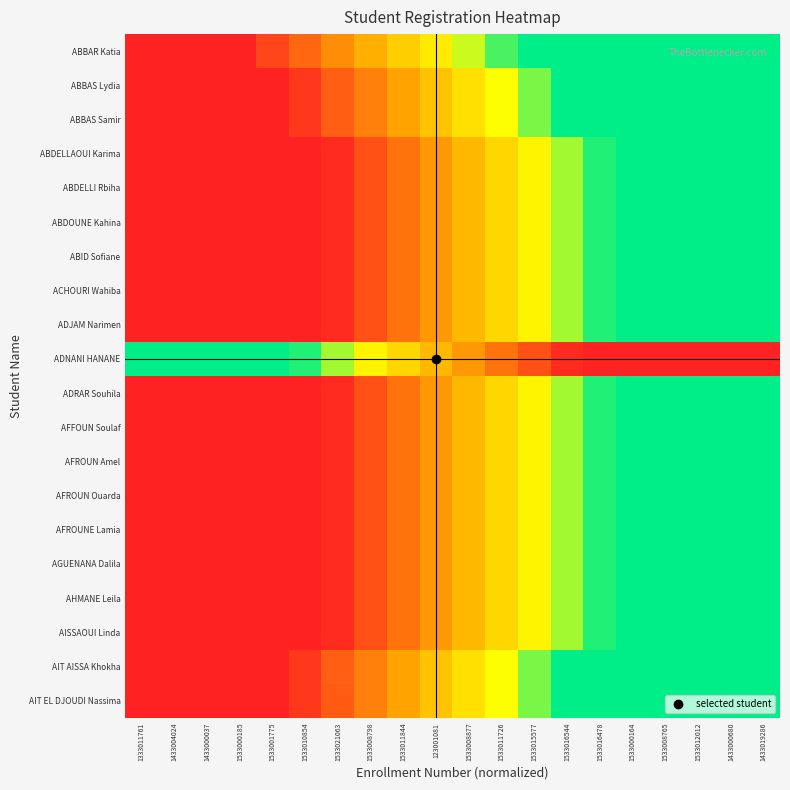

Reading right to left, transcribe all the data shown in this chart.

ABBAR Katia: 1433019286=0.9	1433000680=0.9	1533012012=1.0	1533008765=1.0	1533000164=0.9	1533016478=0.9	1533016544=0.8	1533015577=0.8	1533011726=0.7	1533008877=0.7	123001081=0.6	1533011844=0.6	1533008798=0.5	1533021063=0.5	1533010854=0.4	1533001775=0.4	1533000185=0.3	1433000037=0.2	1433004024=0.2	1333011761=0.1
ABBAS Lydia: 1433019286=0.9	1433000680=1.0	1533012012=1.0	1533008765=0.9	1533000164=0.9	1533016478=0.8	1533016544=0.8	1533015577=0.7	1533011726=0.6	1533008877=0.6	123001081=0.5	1533011844=0.5	1533008798=0.4	1533021063=0.4	1533010854=0.3	1533001775=0.3	1533000185=0.2	1433000037=0.2	1433004024=0.1	1333011761=0.1
ABBAS Samir: 1433019286=0.9	1433000680=1.0	1533012012=1.0	1533008765=0.9	1533000164=0.9	1533016478=0.8	1533016544=0.8	1533015577=0.7	1533011726=0.6	1533008877=0.6	123001081=0.5	1533011844=0.5	1533008798=0.4	1533021063=0.4	1533010854=0.3	1533001775=0.3	1533000185=0.2	1433000037=0.2	1433004024=0.1	1333011761=0.1
ABDELLAOUI Karima: 1433019286=1.0	1433000680=0.9	1533012012=0.9	1533008765=0.8	1533000164=0.8	1533016478=0.7	1533016544=0.7	1533015577=0.6	1533011726=0.6	1533008877=0.5	123001081=0.5	1533011844=0.4	1533008798=0.4	1533021063=0.3	1533010854=0.3	1533001775=0.2	1533000185=0.2	1433000037=0.1	1433004024=0.1	1333011761=0.0
ABDELLI Rbiha: 1433019286=1.0	1433000680=0.9	1533012012=0.9	1533008765=0.8	1533000164=0.8	1533016478=0.7	1533016544=0.7	1533015577=0.6	1533011726=0.6	1533008877=0.5	123001081=0.5	1533011844=0.4	1533008798=0.4	1533021063=0.3	1533010854=0.3	1533001775=0.2	1533000185=0.2	1433000037=0.1	1433004024=0.1	1333011761=0.0
ABDOUNE Kahina: 1433019286=1.0	1433000680=0.9	1533012012=0.9	1533008765=0.8	1533000164=0.8	1533016478=0.7	1533016544=0.7	1533015577=0.6	1533011726=0.6	1533008877=0.5	123001081=0.5	1533011844=0.4	1533008798=0.4	1533021063=0.3	1533010854=0.3	1533001775=0.2	1533000185=0.2	1433000037=0.1	1433004024=0.1	1333011761=0.0
ABID Sofiane: 1433019286=1.0	1433000680=0.9	1533012012=0.9	1533008765=0.8	1533000164=0.8	1533016478=0.7	1533016544=0.7	1533015577=0.6	1533011726=0.6	1533008877=0.5	123001081=0.5	1533011844=0.4	1533008798=0.4	1533021063=0.3	1533010854=0.3	1533001775=0.2	1533000185=0.2	1433000037=0.1	1433004024=0.1	1333011761=0.0
ACHOURI Wahiba: 1433019286=1.0	1433000680=0.9	1533012012=0.9	1533008765=0.8	1533000164=0.8	1533016478=0.7	1533016544=0.7	1533015577=0.6	1533011726=0.6	1533008877=0.5	123001081=0.5	1533011844=0.4	1533008798=0.4	1533021063=0.3	1533010854=0.3	1533001775=0.2	1533000185=0.2	1433000037=0.1	1433004024=0.1	1333011761=0.0
ADJAM Narimen: 1433019286=1.0	1433000680=0.9	1533012012=0.9	1533008765=0.8	1533000164=0.8	1533016478=0.7	1533016544=0.7	1533015577=0.6	1533011726=0.6	1533008877=0.5	123001081=0.5	1533011844=0.4	1533008798=0.4	1533021063=0.3	1533010854=0.3	1533001775=0.2	1533000185=0.2	1433000037=0.1	1433004024=0.1	1333011761=0.0
ADNANI HANANE: 1433019286=0.0	1433000680=0.1	1533012012=0.1	1533008765=0.2	1533000164=0.2	1533016478=0.3	1533016544=0.3	1533015577=0.4	1533011726=0.4	1533008877=0.5	123001081=0.5	1533011844=0.6	1533008798=0.6	1533021063=0.7	1533010854=0.7	1533001775=0.8	1533000185=0.8	1433000037=0.9	1433004024=0.9	1333011761=1.0
ADRAR Souhila: 1433019286=1.0	1433000680=0.9	1533012012=0.9	1533008765=0.8	1533000164=0.8	1533016478=0.7	1533016544=0.7	1533015577=0.6	1533011726=0.6	1533008877=0.5	123001081=0.5	1533011844=0.4	1533008798=0.4	1533021063=0.3	1533010854=0.3	1533001775=0.2	1533000185=0.2	1433000037=0.1	1433004024=0.1	1333011761=0.0
AFFOUN Soulaf: 1433019286=1.0	1433000680=0.9	1533012012=0.9	1533008765=0.8	1533000164=0.8	1533016478=0.7	1533016544=0.7	1533015577=0.6	1533011726=0.6	1533008877=0.5	123001081=0.5	1533011844=0.4	1533008798=0.4	1533021063=0.3	1533010854=0.3	1533001775=0.2	1533000185=0.2	1433000037=0.1	1433004024=0.1	1333011761=0.0
AFROUN Amel: 1433019286=1.0	1433000680=0.9	1533012012=0.9	1533008765=0.8	1533000164=0.8	1533016478=0.7	1533016544=0.7	1533015577=0.6	1533011726=0.6	1533008877=0.5	123001081=0.5	1533011844=0.4	1533008798=0.4	1533021063=0.3	1533010854=0.3	1533001775=0.2	1533000185=0.2	1433000037=0.1	1433004024=0.1	1333011761=0.0
AFROUN Ouarda: 1433019286=1.0	1433000680=0.9	1533012012=0.9	1533008765=0.8	1533000164=0.8	1533016478=0.7	1533016544=0.7	1533015577=0.6	1533011726=0.6	1533008877=0.5	123001081=0.5	1533011844=0.4	1533008798=0.4	1533021063=0.3	1533010854=0.3	1533001775=0.2	1533000185=0.2	1433000037=0.1	1433004024=0.1	1333011761=0.0
AFROUNE Lamia: 1433019286=1.0	1433000680=0.9	1533012012=0.9	1533008765=0.8	1533000164=0.8	1533016478=0.7	1533016544=0.7	1533015577=0.6	1533011726=0.6	1533008877=0.5	123001081=0.5	1533011844=0.4	1533008798=0.4	1533021063=0.3	1533010854=0.3	1533001775=0.2	1533000185=0.2	1433000037=0.1	1433004024=0.1	1333011761=0.0
AGUENANA Dalila: 1433019286=1.0	1433000680=0.9	1533012012=0.9	1533008765=0.8	1533000164=0.8	1533016478=0.7	1533016544=0.7	1533015577=0.6	1533011726=0.6	1533008877=0.5	123001081=0.5	1533011844=0.4	1533008798=0.4	1533021063=0.3	1533010854=0.3	1533001775=0.2	1533000185=0.2	1433000037=0.1	1433004024=0.1	1333011761=0.0
AHMANE Leila: 1433019286=1.0	1433000680=0.9	1533012012=0.9	1533008765=0.8	1533000164=0.8	1533016478=0.7	1533016544=0.7	1533015577=0.6	1533011726=0.6	1533008877=0.5	123001081=0.5	1533011844=0.4	1533008798=0.4	1533021063=0.3	1533010854=0.3	1533001775=0.2	1533000185=0.2	1433000037=0.1	1433004024=0.1	1333011761=0.0
AISSAOUI Linda: 1433019286=1.0	1433000680=0.9	1533012012=0.9	1533008765=0.8	1533000164=0.8	1533016478=0.7	1533016544=0.7	1533015577=0.6	1533011726=0.6	1533008877=0.5	123001081=0.5	1533011844=0.4	1533008798=0.4	1533021063=0.3	1533010854=0.3	1533001775=0.2	1533000185=0.2	1433000037=0.1	1433004024=0.1	1333011761=0.0
AIT AISSA Khokha: 1433019286=0.9	1433000680=1.0	1533012012=1.0	1533008765=0.9	1533000164=0.9	1533016478=0.8	1533016544=0.8	1533015577=0.7	1533011726=0.6	1533008877=0.6	123001081=0.5	1533011844=0.5	1533008798=0.4	1533021063=0.4	1533010854=0.3	1533001775=0.3	1533000185=0.2	1433000037=0.2	1433004024=0.1	1333011761=0.1
AIT EL DJOUDI Nassima: 1433019286=0.9	1433000680=1.0	1533012012=1.0	1533008765=0.9	1533000164=0.9	1533016478=0.8	1533016544=0.8	1533015577=0.7	1533011726=0.6	1533008877=0.6	123001081=0.5	1533011844=0.5	1533008798=0.4	1533021063=0.4	1533010854=0.3	1533001775=0.3	1533000185=0.2	1433000037=0.2	1433004024=0.1	1333011761=0.1